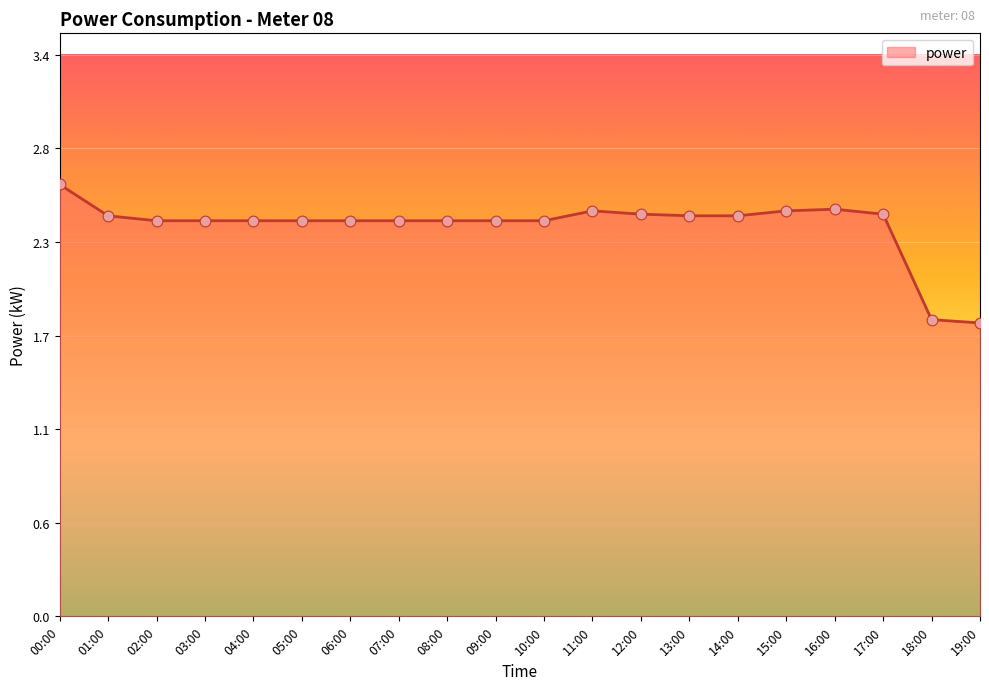

What is the change in value from 09:00 to 19:00?

-0.6